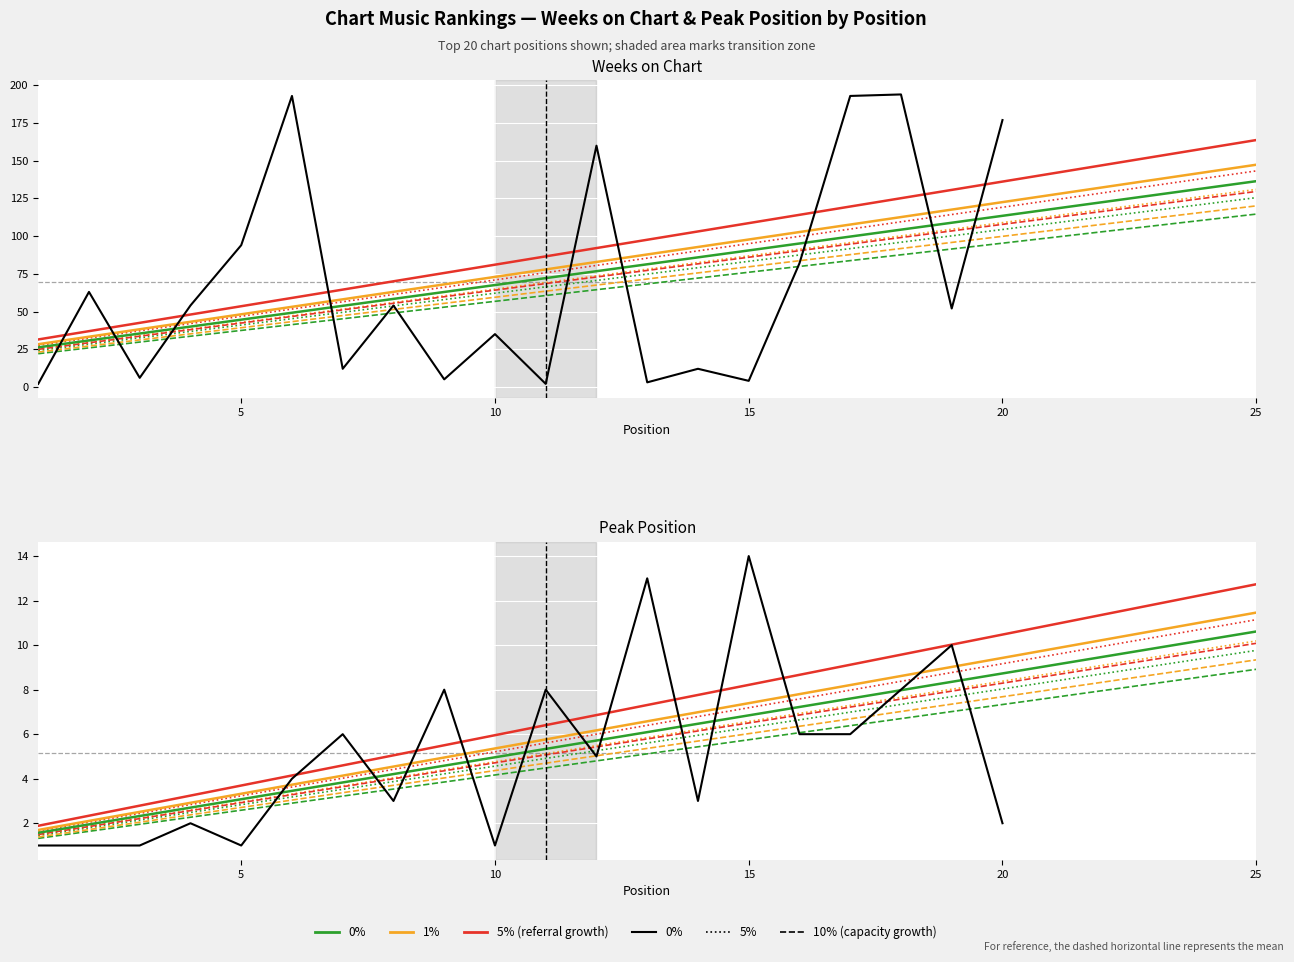

Reading right to left, transcribe all the data shown in this chart.

Weeks on Chart: 20=177	19=52	18=194	17=193	16=82	15=4	14=12	13=3	12=160	11=2	10=35	9=5	8=54	7=12	6=193	5=94	4=54	3=6	2=63	1=2
Peak Position: 20=2	19=10	18=8	17=6	16=6	15=14	14=3	13=13	12=5	11=8	10=1	9=8	8=3	7=6	6=4	5=1	4=2	3=1	2=1	1=1